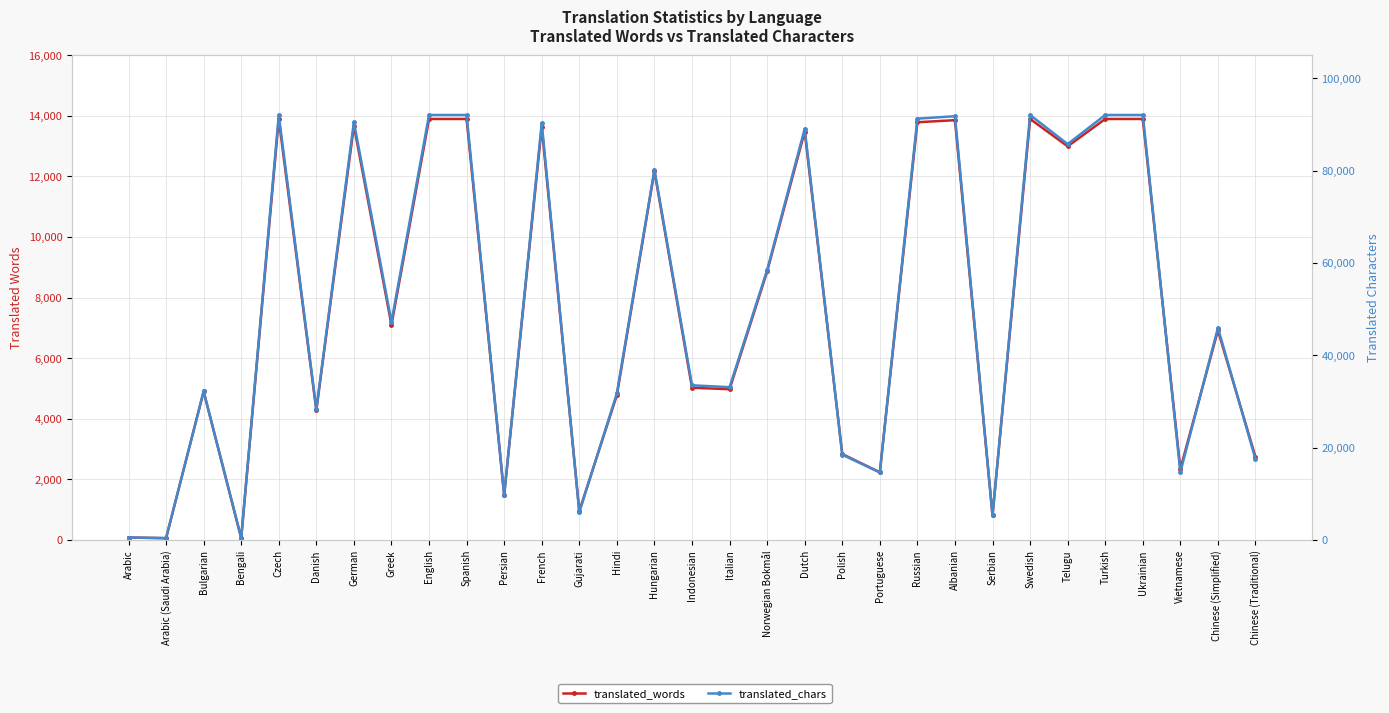

Rank the categories by translated_words value from lowest to highest.

Arabic (Saudi Arabia), Bengali, Arabic, Serbian, Gujarati, Persian, Portuguese, Vietnamese, Chinese (Traditional), Polish, Danish, Hindi, Bulgarian, Italian, Indonesian, Chinese (Simplified), Greek, Norwegian Bokmål, Hungarian, Telugu, Dutch, French, German, Russian, Albanian, Czech, English, Spanish, Swedish, Turkish, Ukrainian